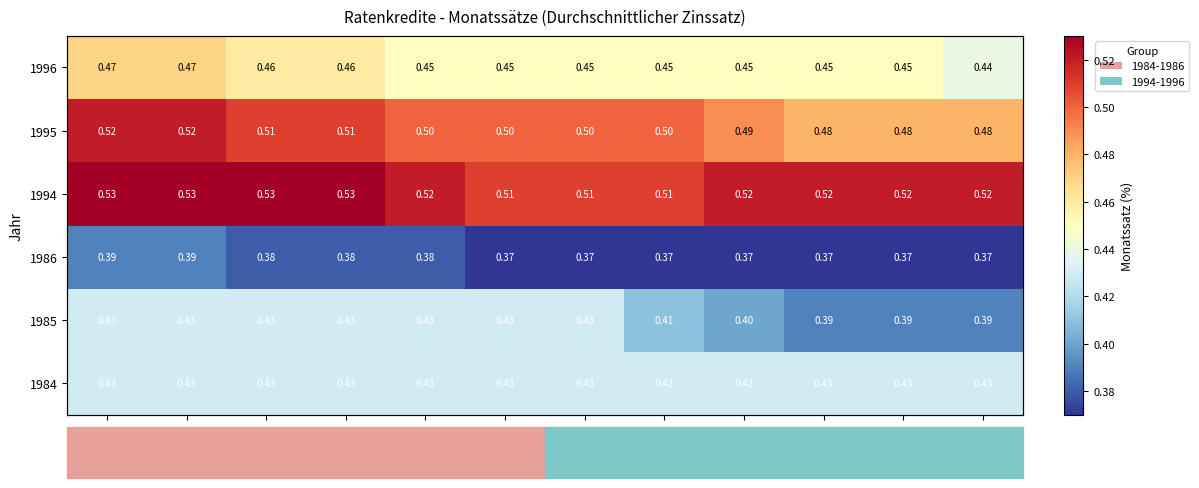

The 1984 series shows 0.7 at Nov.. True or false?

False